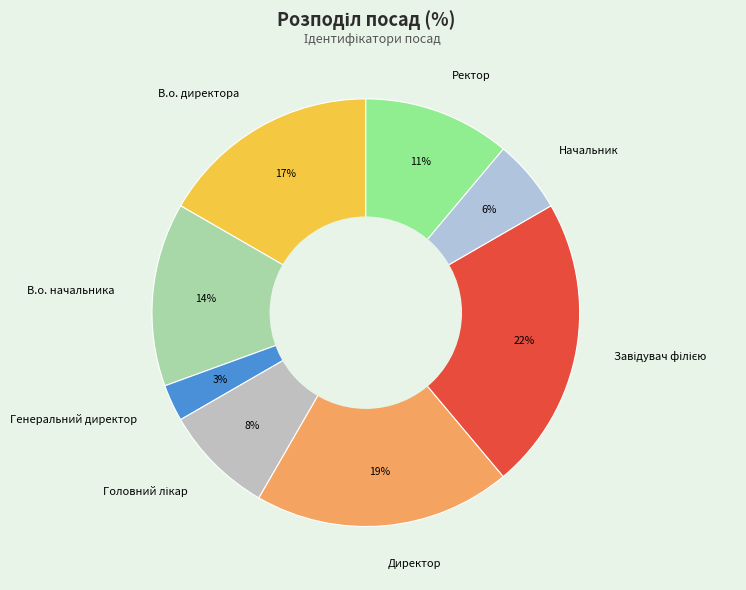

Between Начальник and Директор, which is larger?

Директор